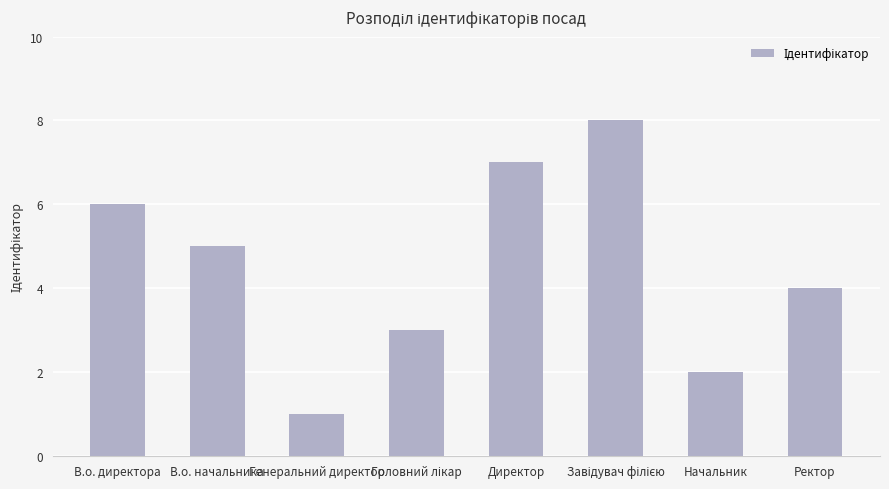

What is the label of the 4th bar from the right?

Директор